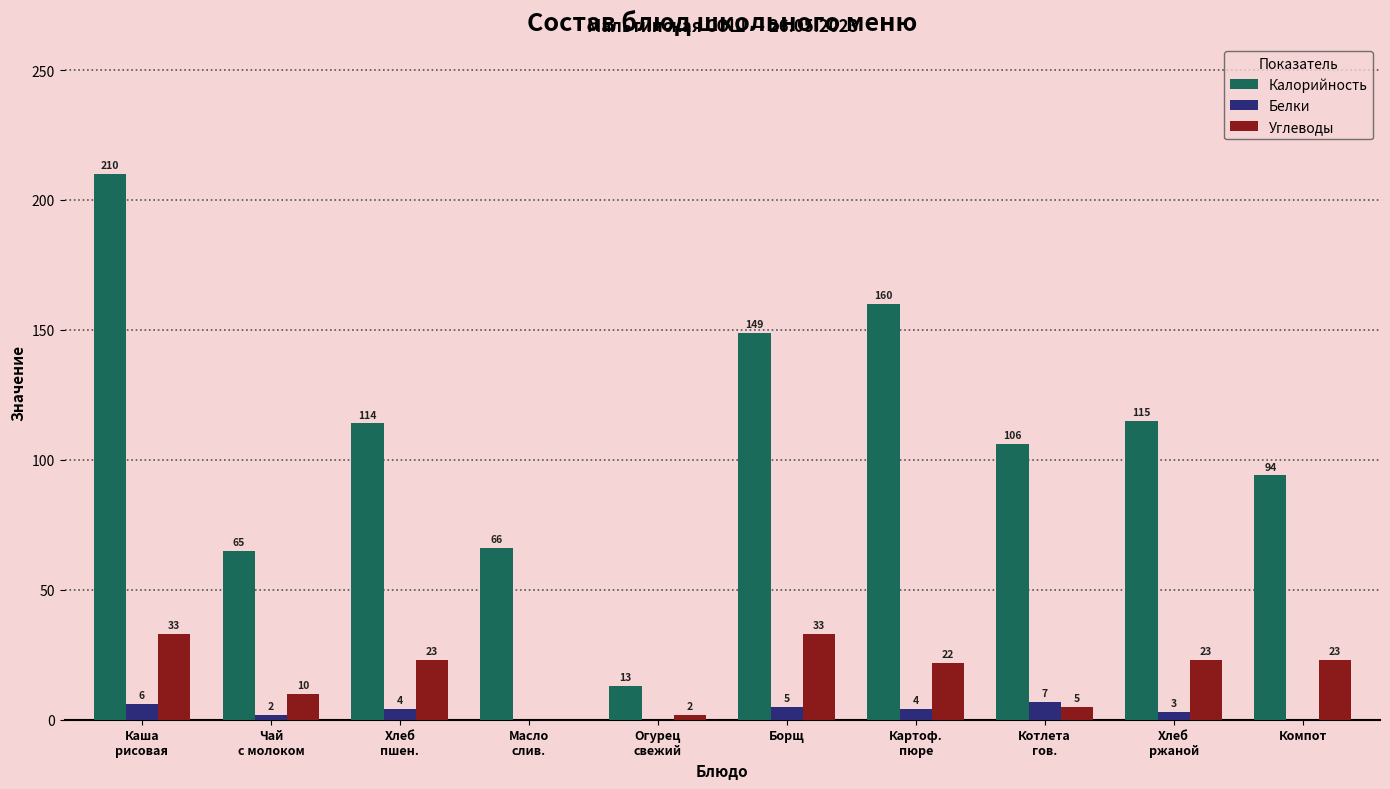

How many Белки values are between 0 and 5?

8